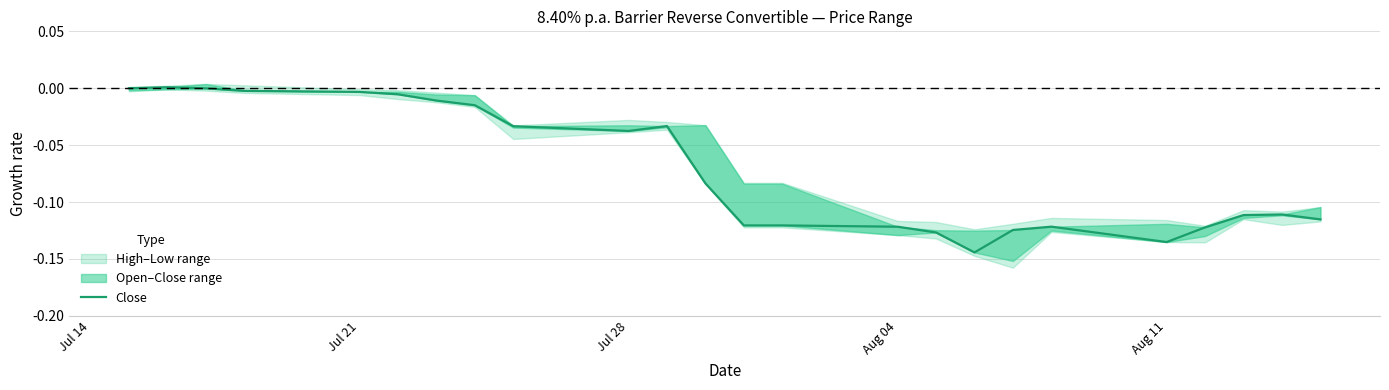

How many interior local peaks (higher than both neighbors) does the data have?

4